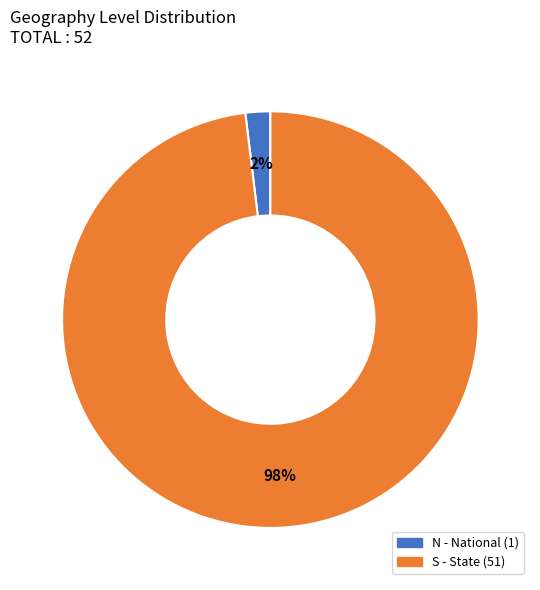

Rank the categories by value from lowest to highest.

N, S